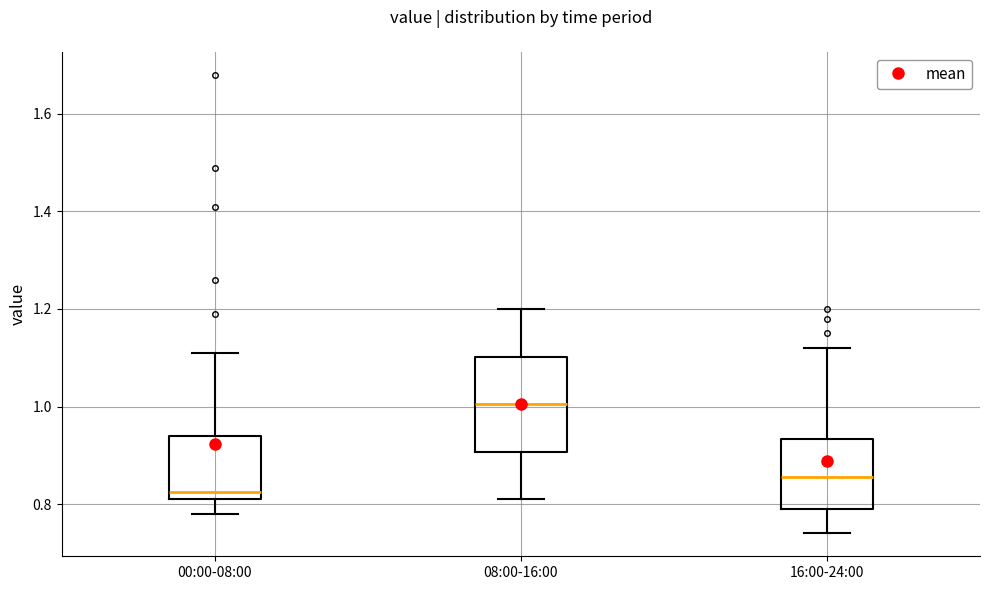

Reading left to right, transcribe this box plot: for each box, give where its median line is, the range the box spans, and where its two whiskers end, as read against the y-axis. The values are not printed on the chart, so give them approximately, as read against the axis.

00:00-08:00: median 0.82 (just above the box's lower edge), box 0.82 to 0.94, whiskers 0.78 to 1.12
08:00-16:00: median 1.00, box 0.90 to 1.10, whiskers 0.82 to 1.20
16:00-24:00: median 0.86, box 0.80 to 0.94, whiskers 0.74 to 1.12